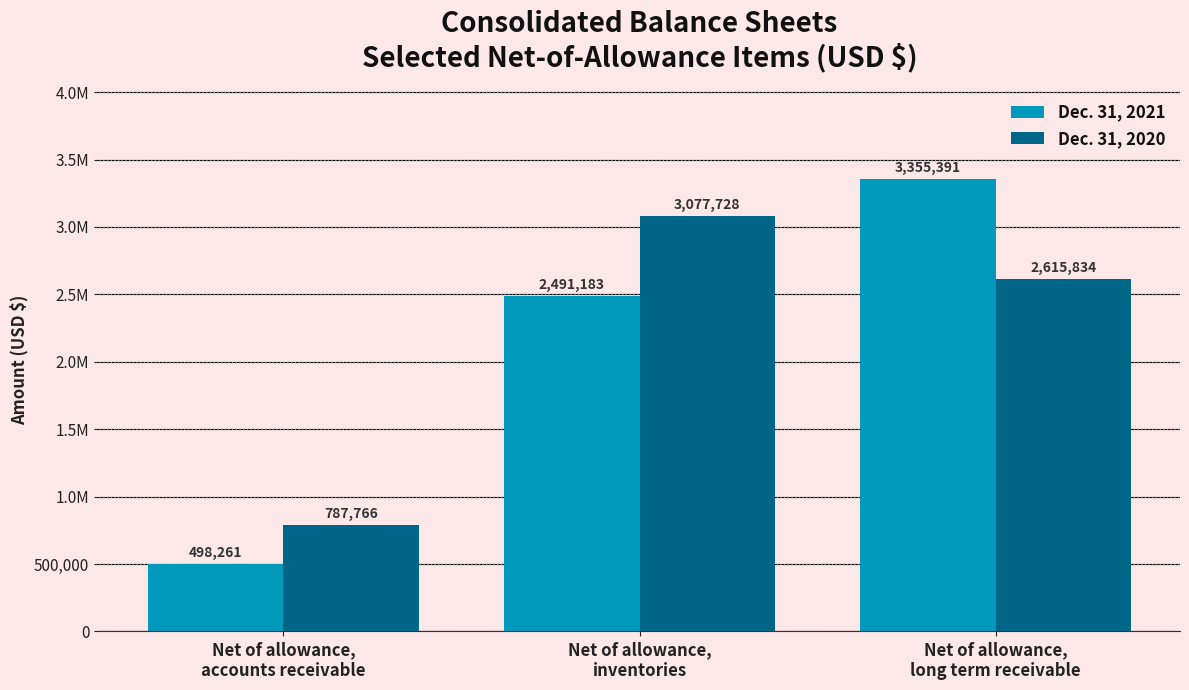

What is the lowest value of the Dec. 31, 2020 series?

787766